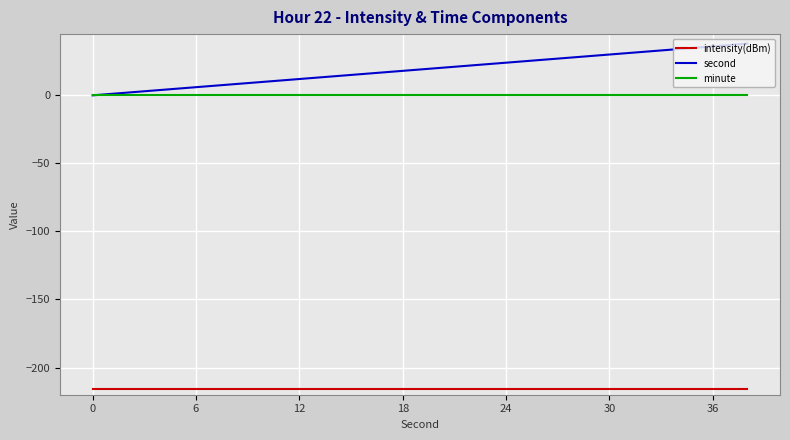

What is the minimum value shown in the chart?

-216.0